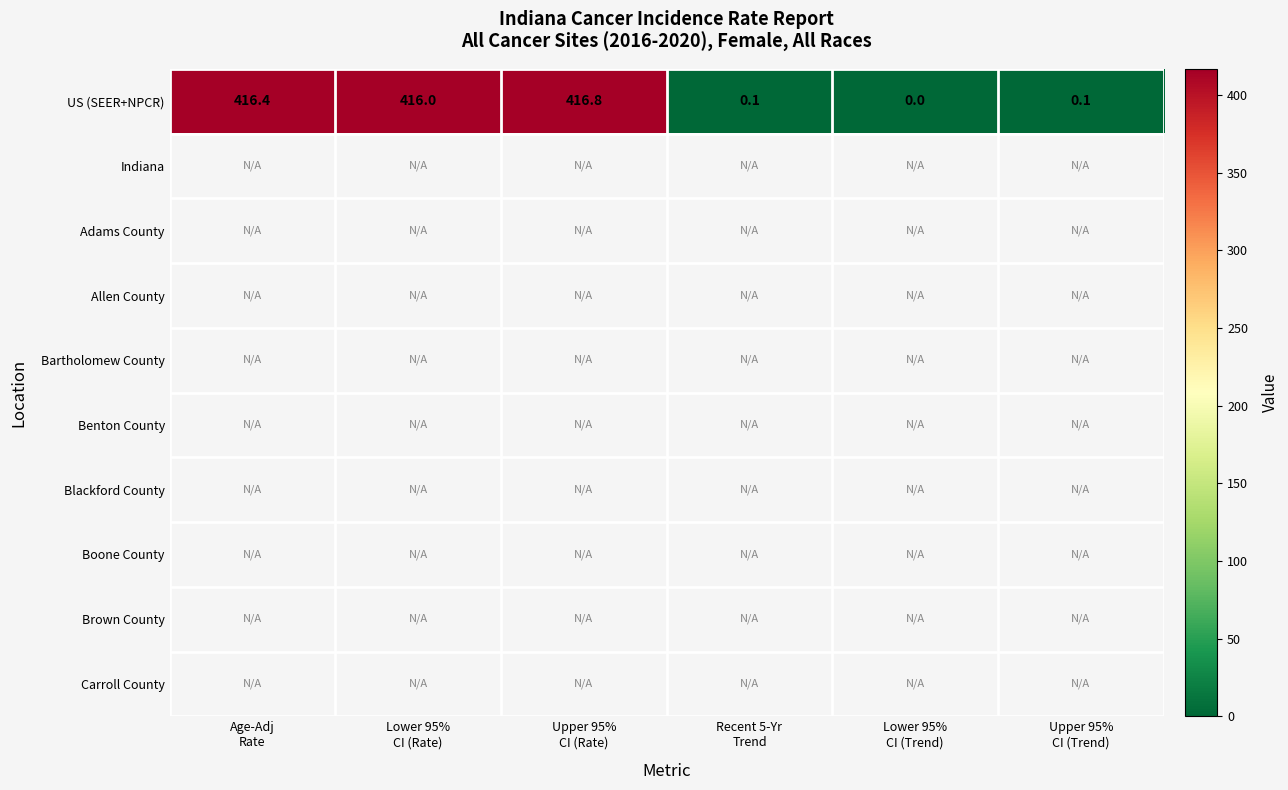

At which category does the chart reach its minimum across all series?

Lower 95%
CI (Trend)